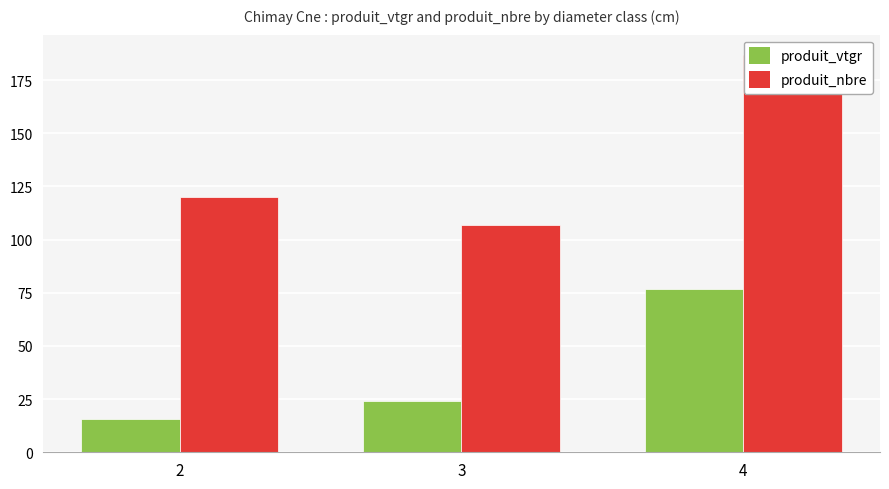

Which has a higher value, 2 or 3?

3